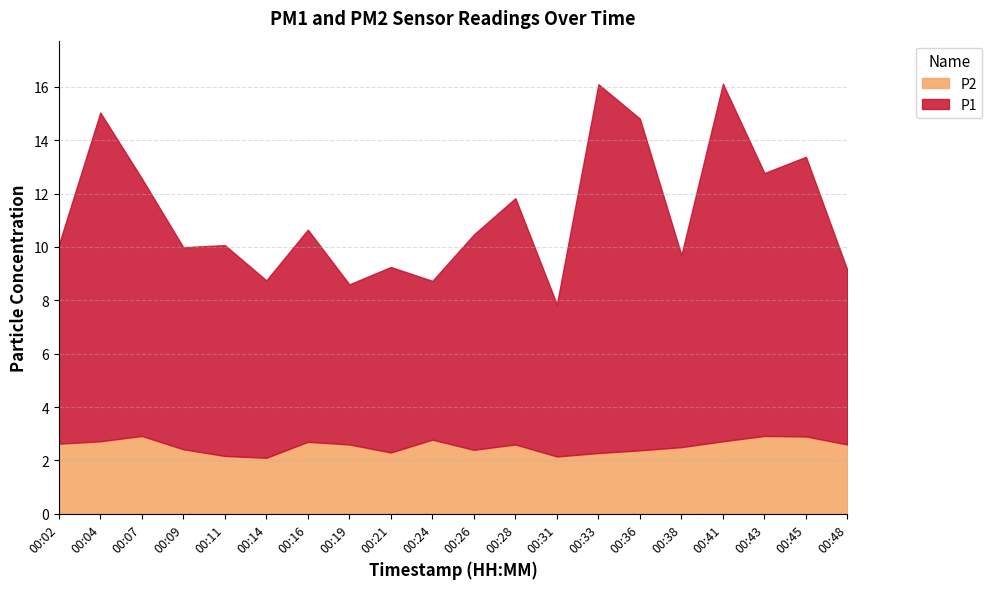

True or false: P1 and P2 intersect in this chart.

False